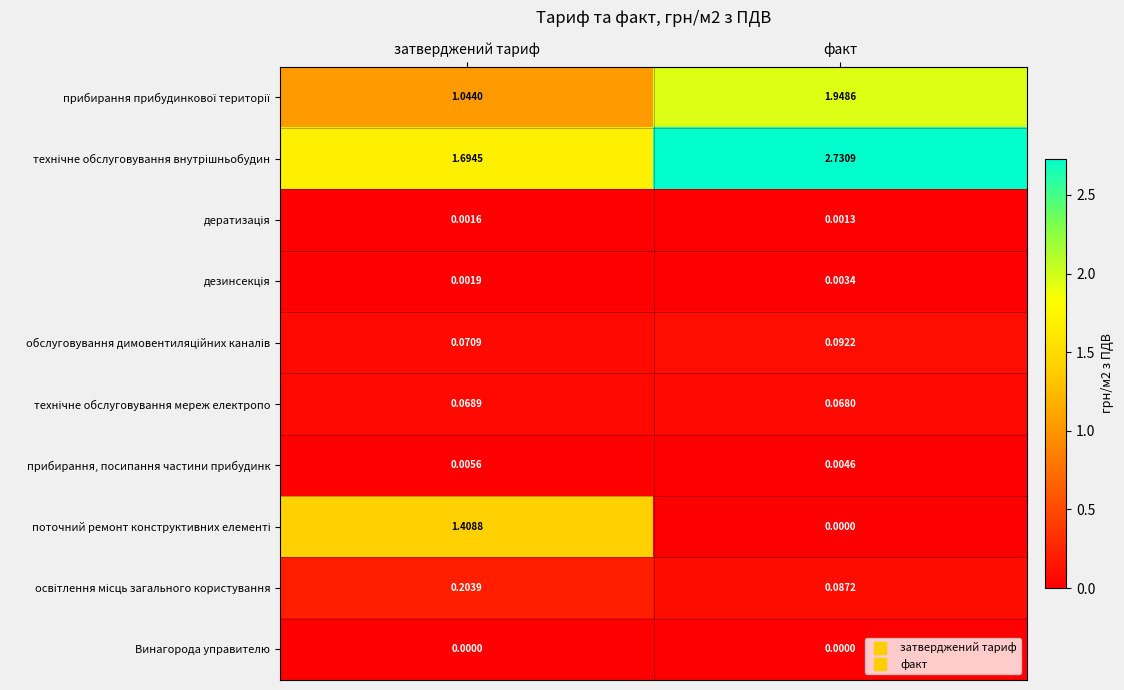

Which label corresponds to the largest value in the chart?

факт